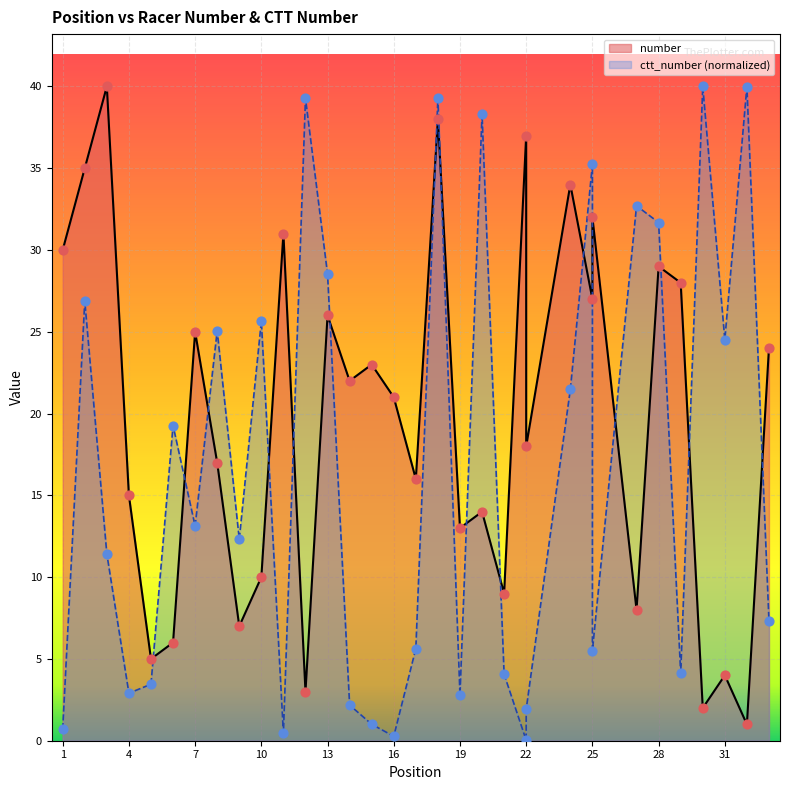

What are all the series names shown in the legend?

number, ctt_number